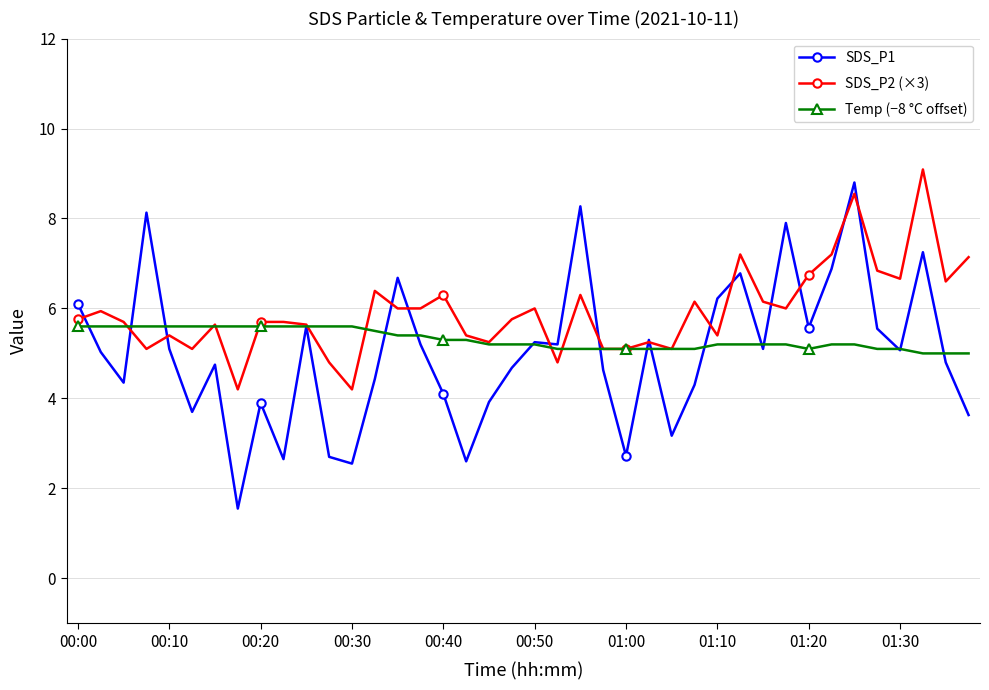

Which series has the largest range (max minus min)?

SDS_P1